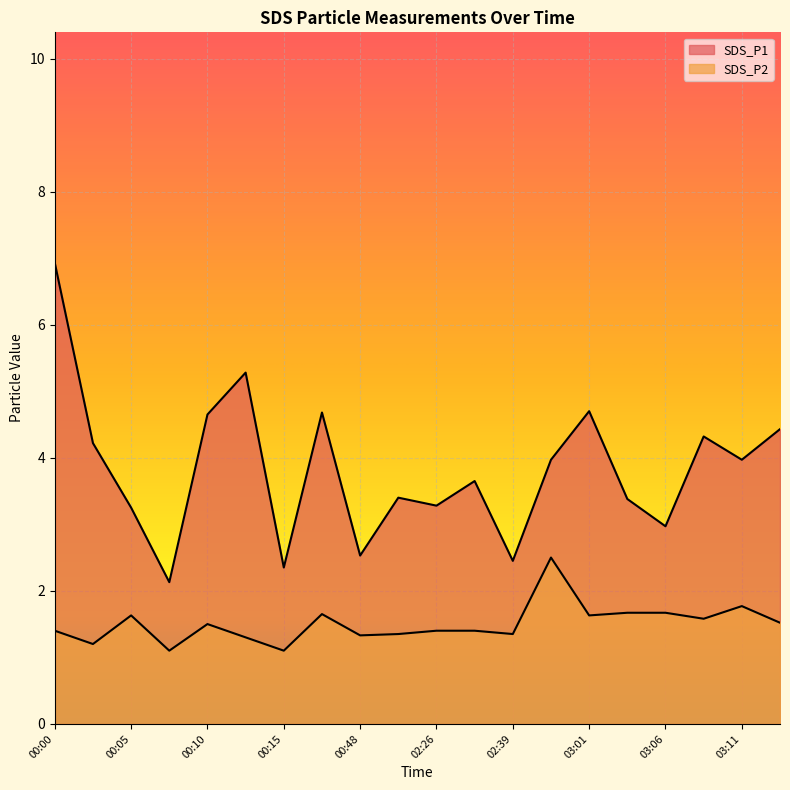

Which series changed the most between 00:52 and 02:26?

SDS_P1